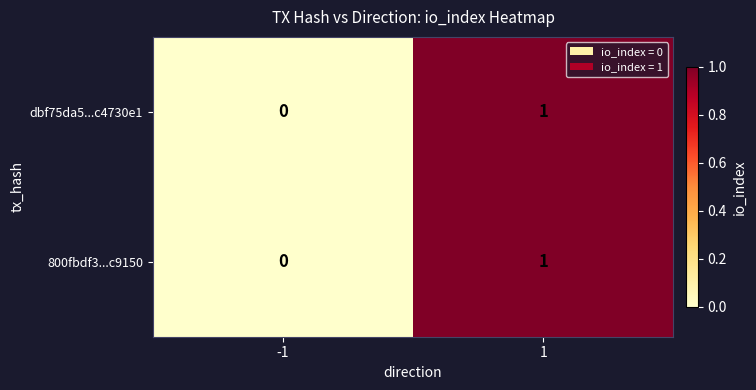

List the labels in order of dbf75da5...c4730e1 value, largest first.

1, -1